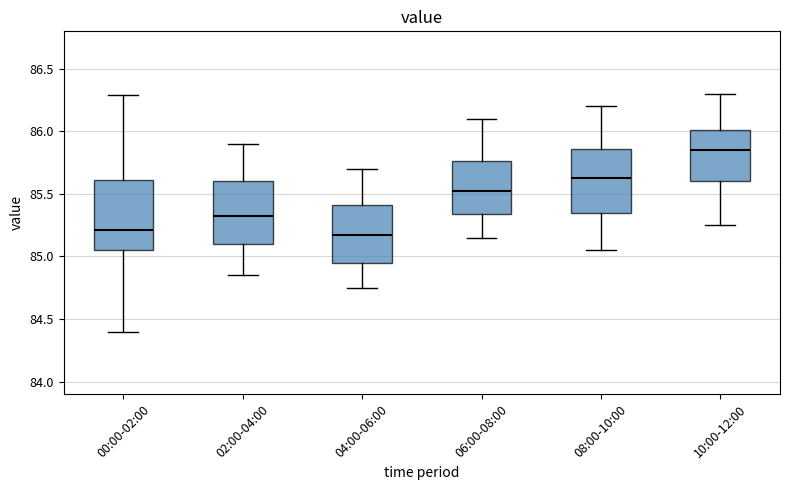

Where does the lower whisker of the box for 02:00-04:00 end on the y-axis? The values are not printed on the chart, so give them approximately, as read against the axis.

84.85